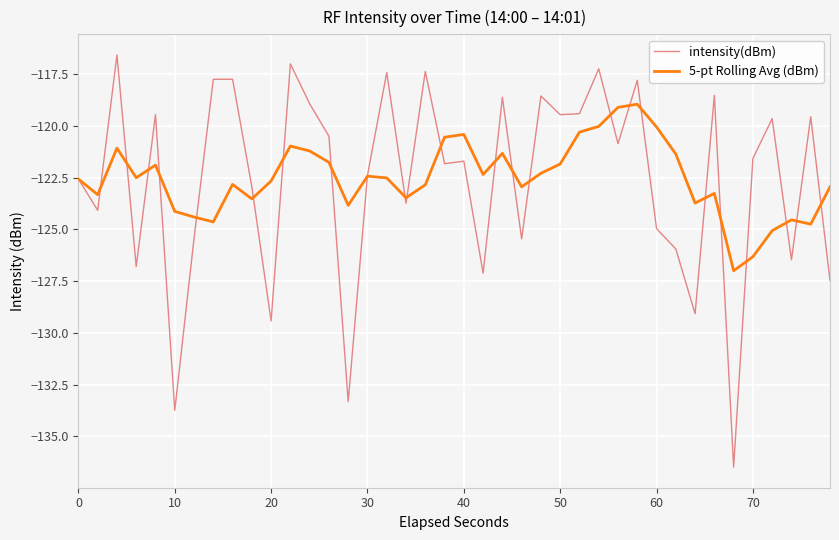

Rank the series by their maximum value, from highest to lowest.

intensity(dBm), 5-pt Rolling Avg (dBm)